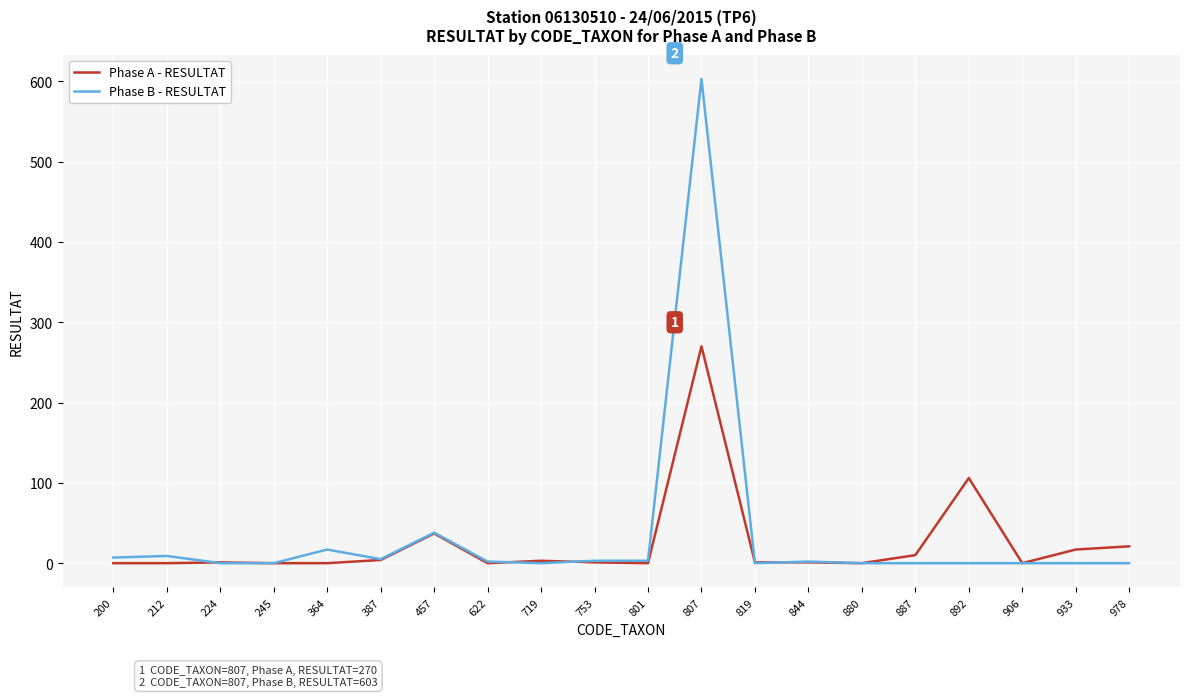

What is the maximum value for Phase B - RESULTAT?

603